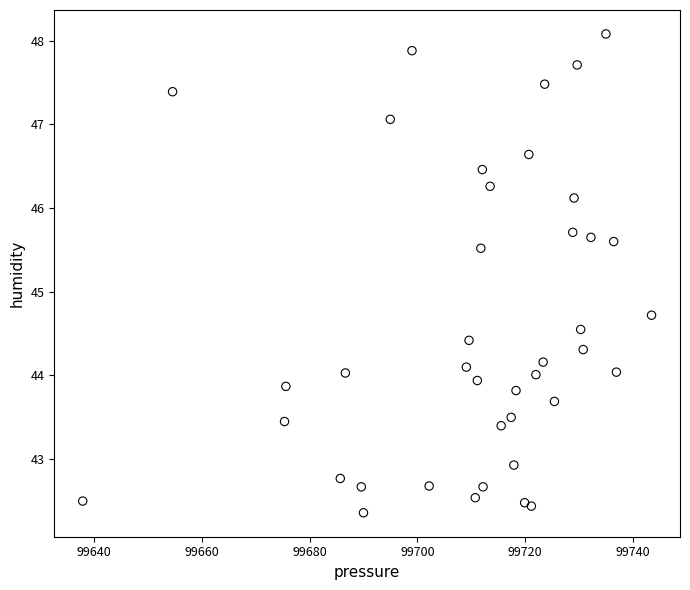

What Y value in the scatter plot is closest to 45?

44.7